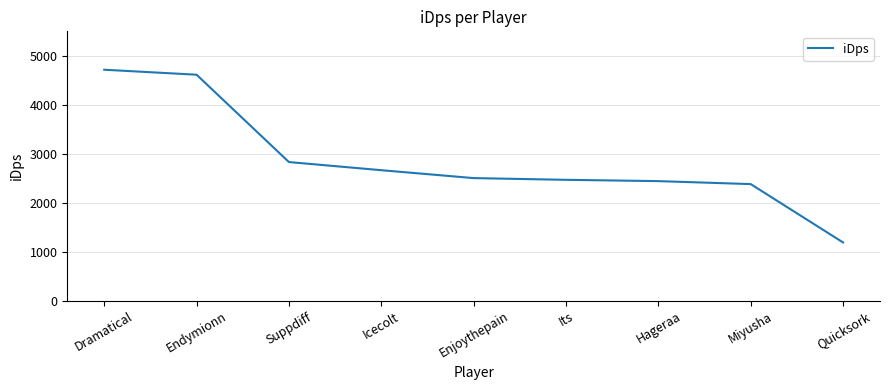

What is the difference between the values at Endymionn and Icecolt?

1949.7